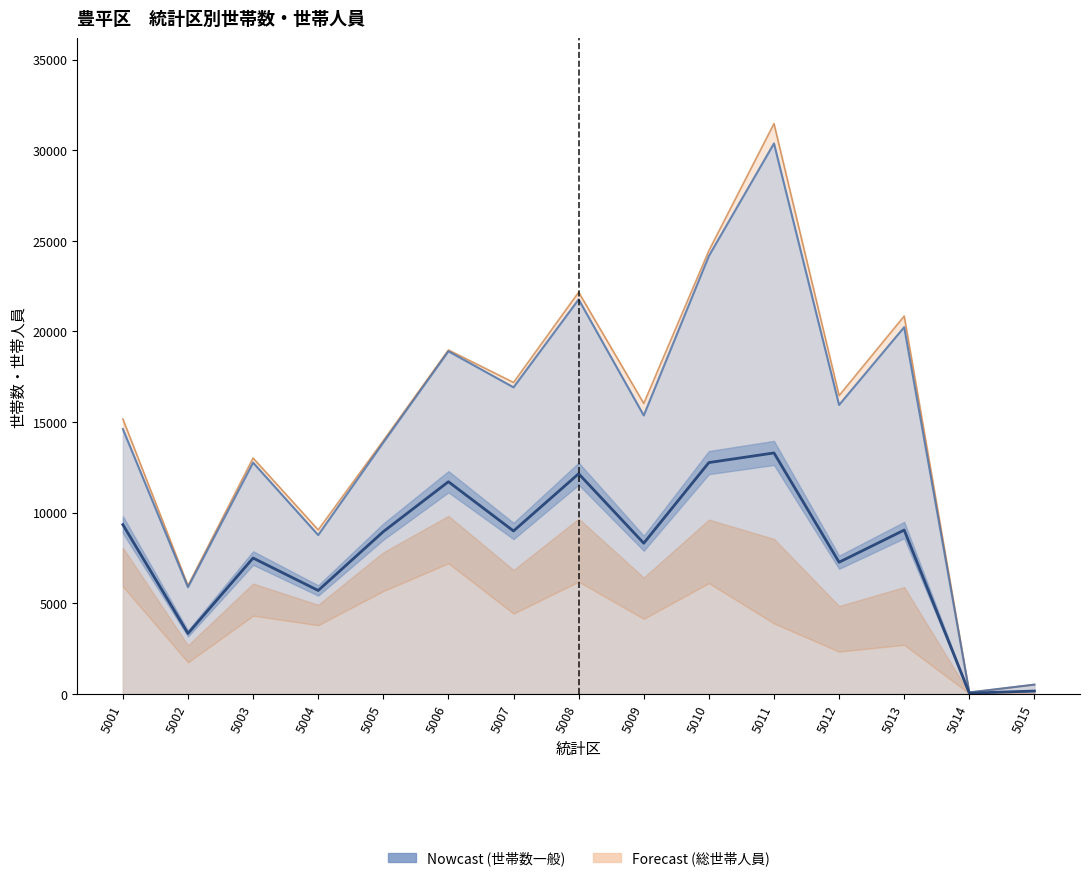

What is the average value of the 世帯数(一般) series?

7898